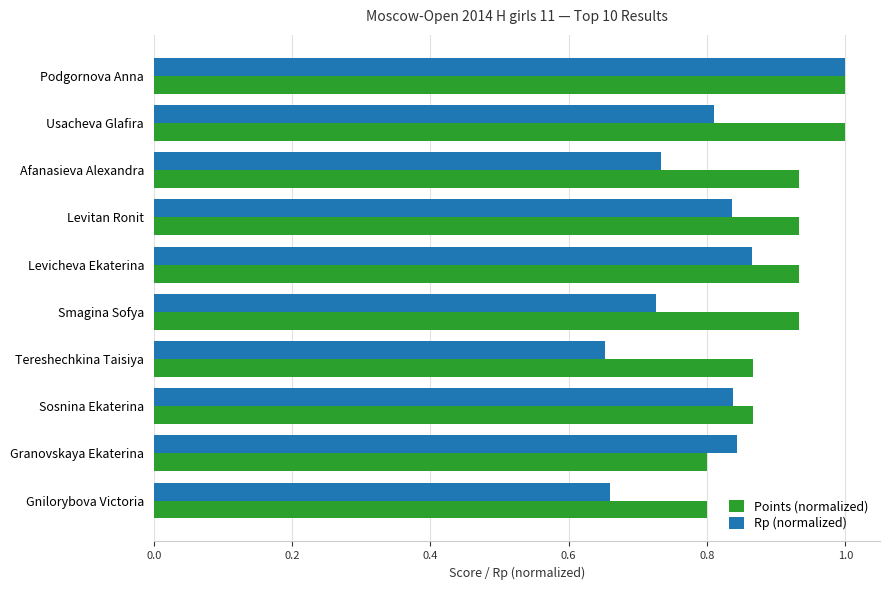

Count the number of data series in this chart.

2